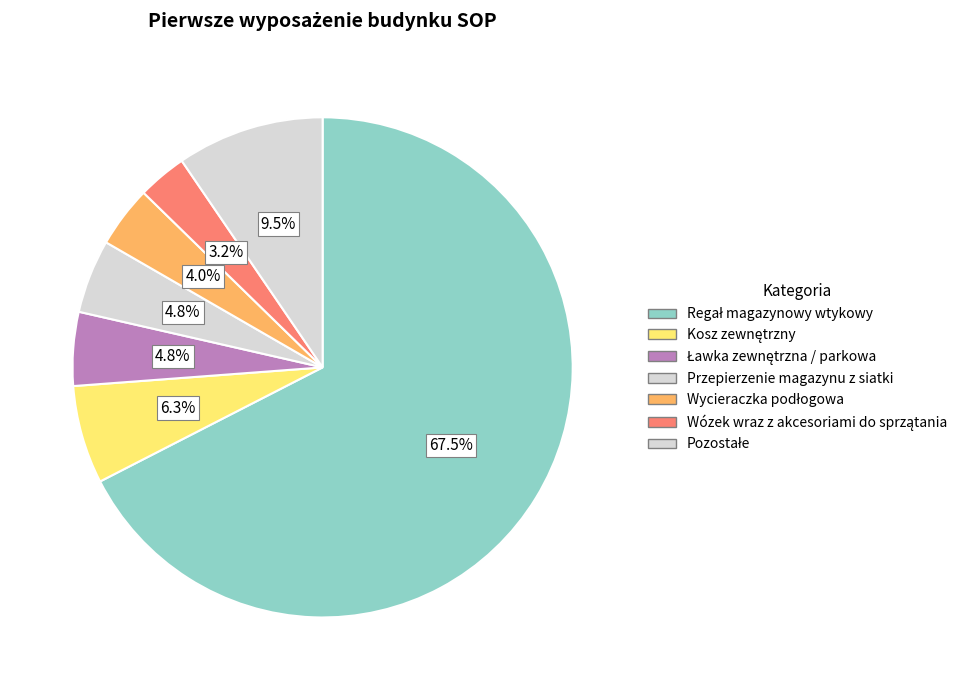

How many segments does this pie chart have?

7